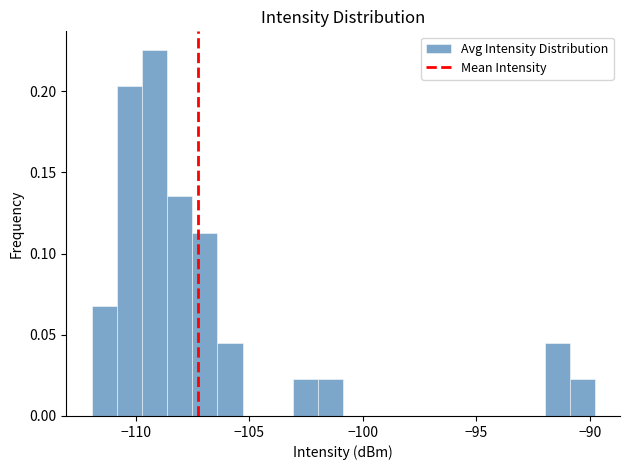

Read against the x-axis, roughly where is the centre of the tallest bar?

-109.0